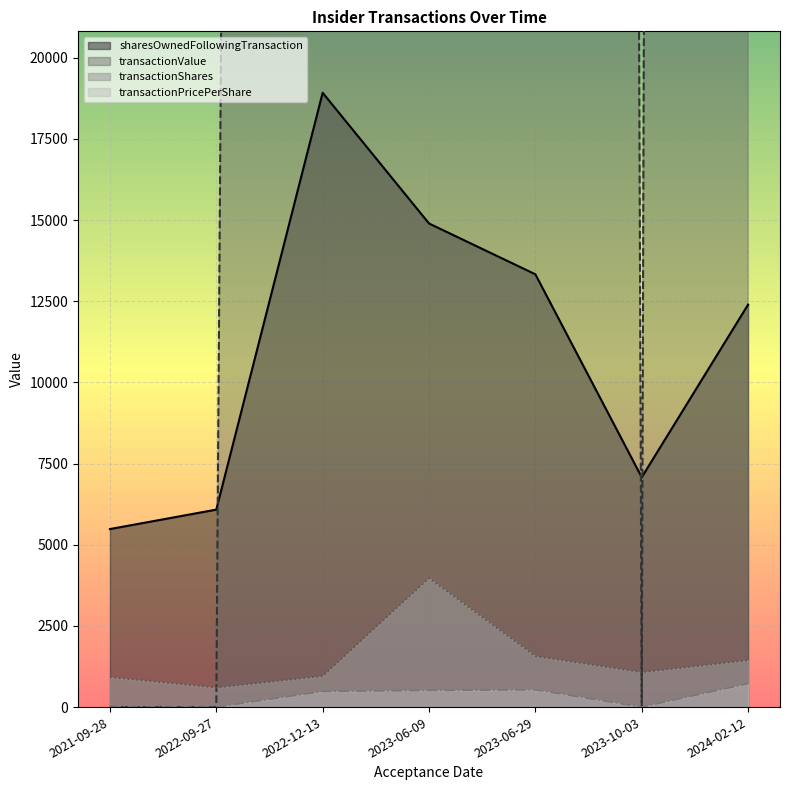

How many interior local valleys does the sharesOwnedFollowingTransaction series have?

1